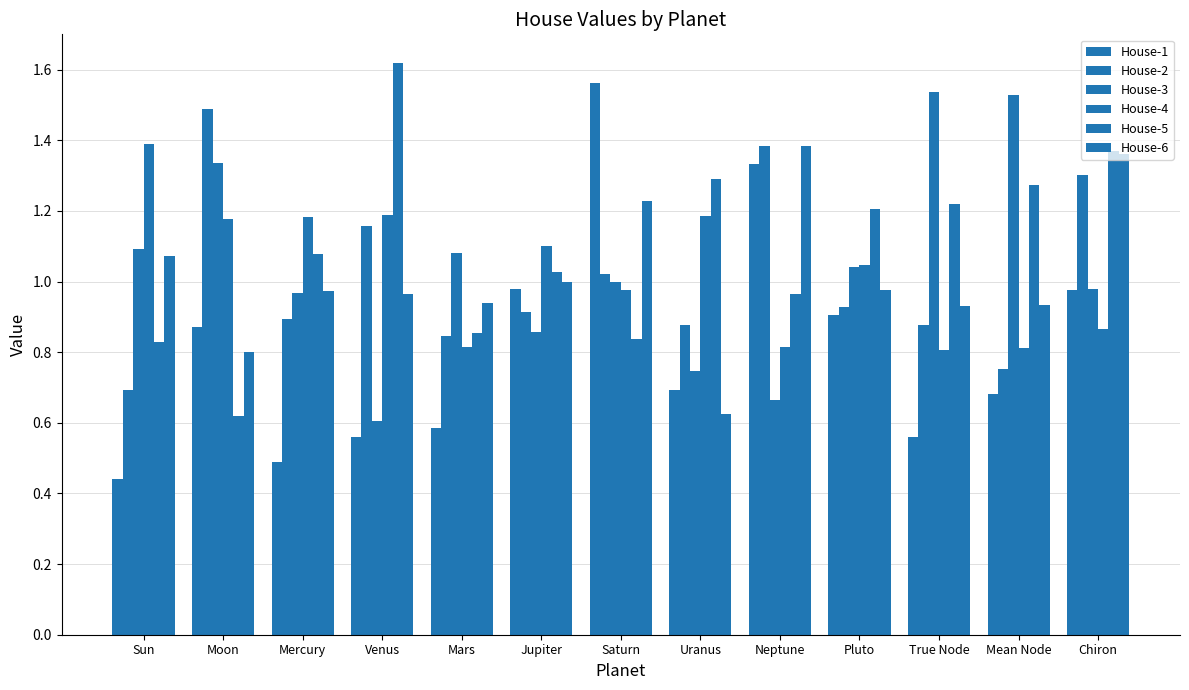

List the labels in order of House-4 value, largest first.

Sun, Venus, Uranus, Mercury, Moon, Jupiter, Pluto, Saturn, Chiron, Neptune, Mars, Mean Node, True Node